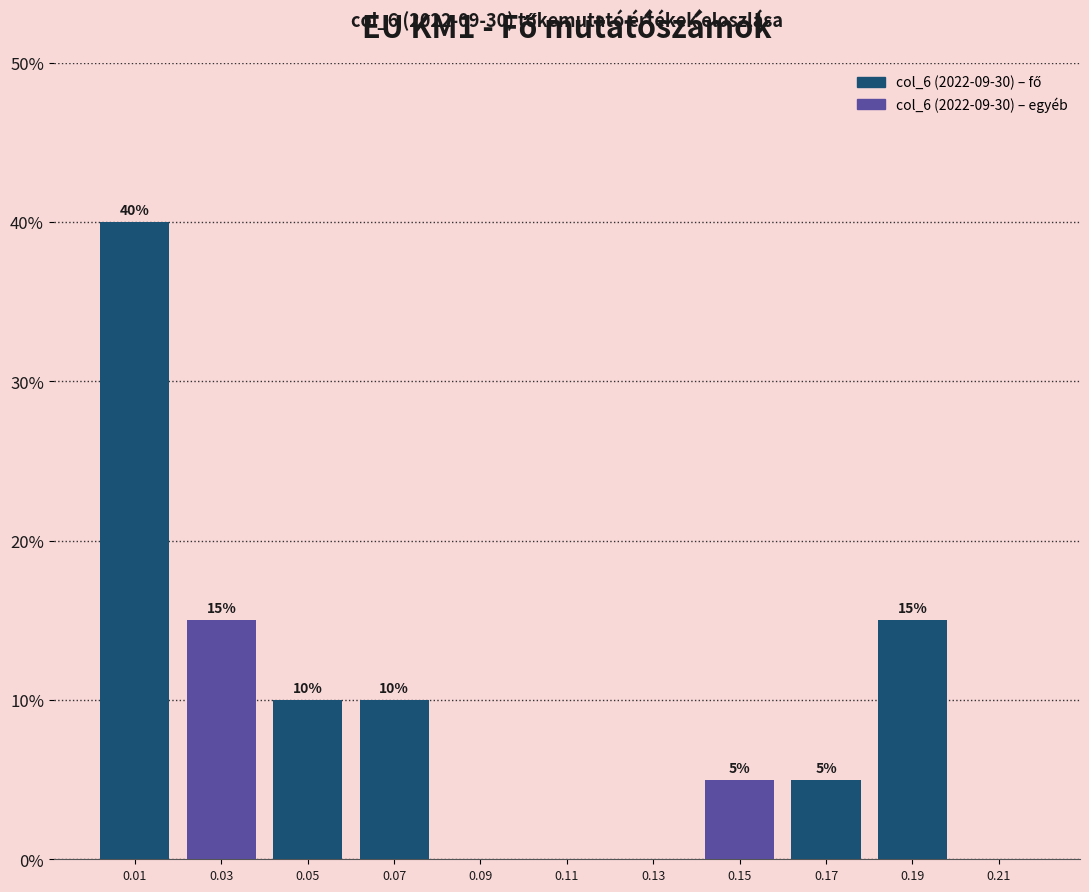

Which range on the x-axis has the tallest bar?

0.00 to 0.02